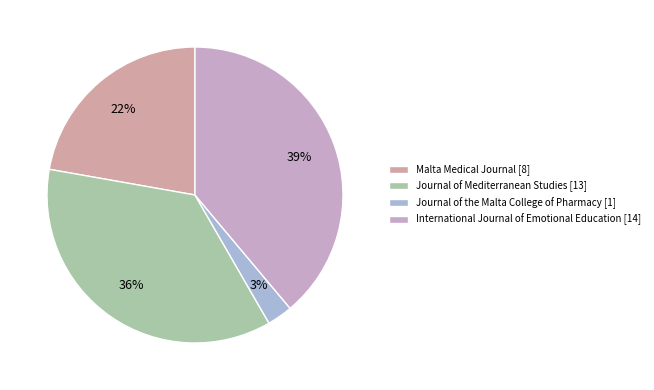

The Journal of Mediterranean Studies slice represents 36% of the pie. True or false?

True